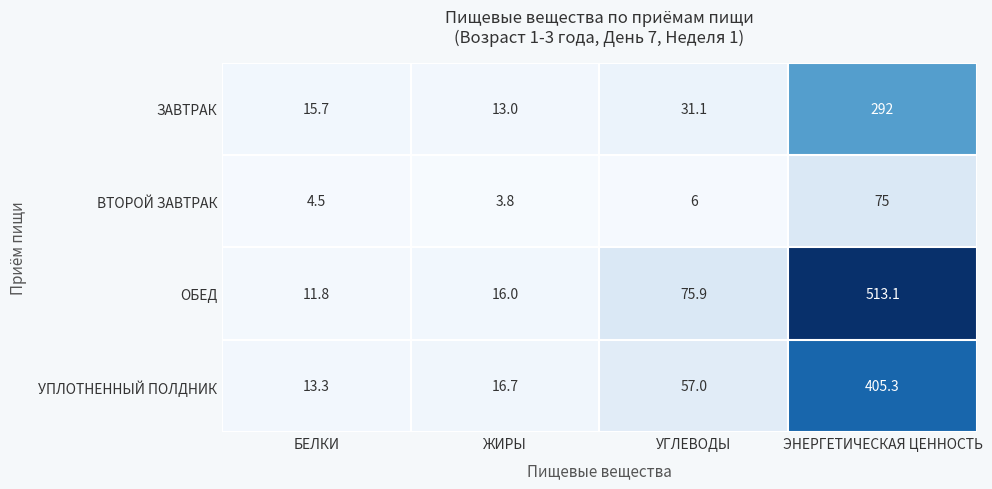

Between БЕЛКИ and ЭНЕРГЕТИЧЕСКАЯ ЦЕННОСТЬ, which series saw the biggest shift?

ОБЕД